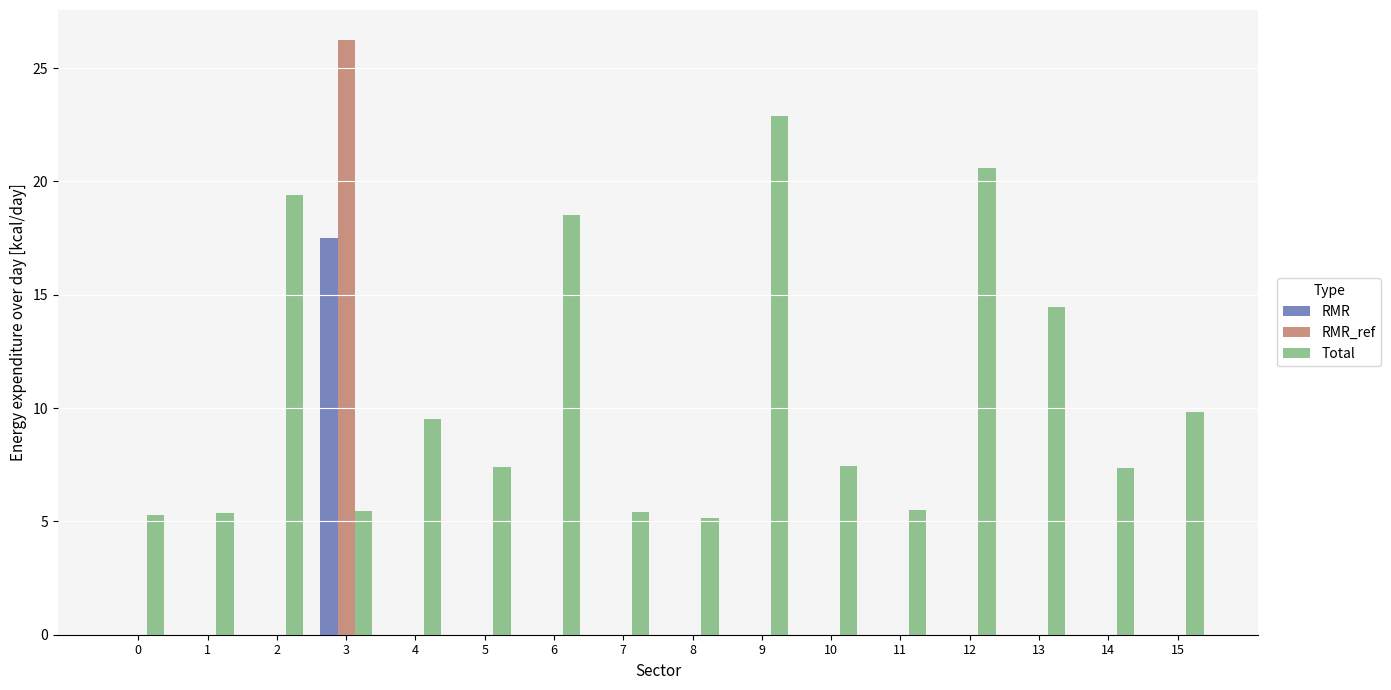

Is it true that RMR_ref equals 0.0 at 8?

True